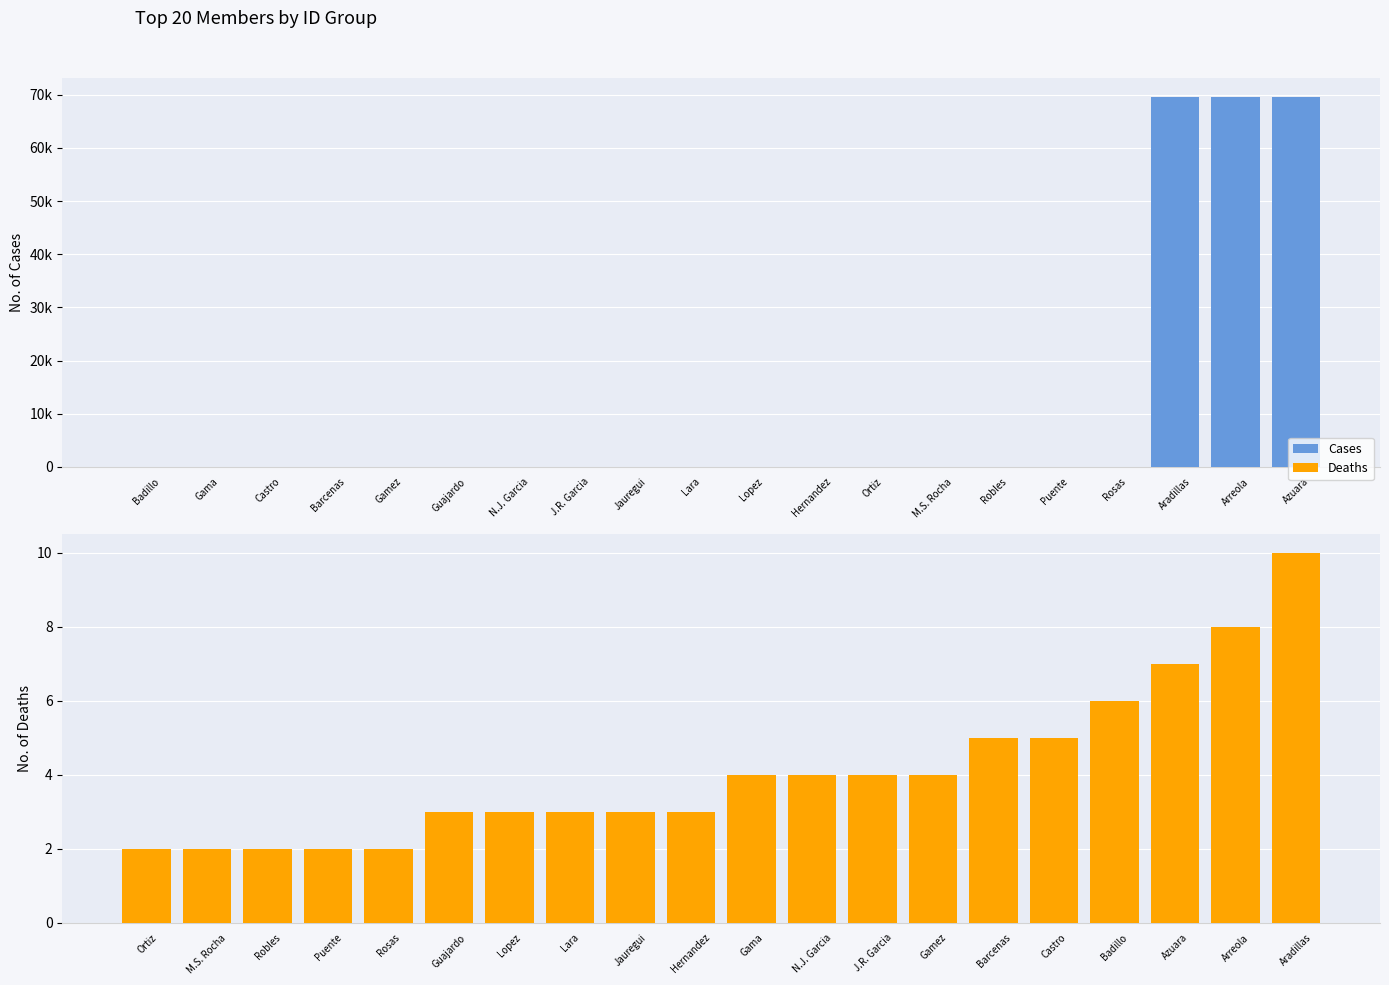

How many bars are there in total?

40